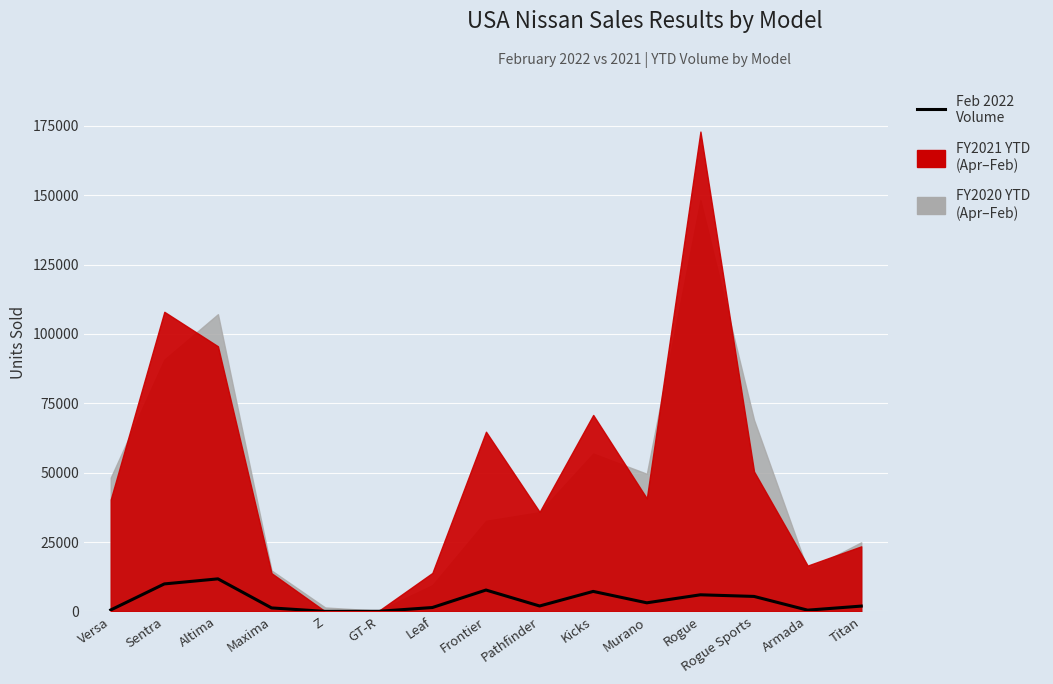

Count the number of categories in the chart.

15